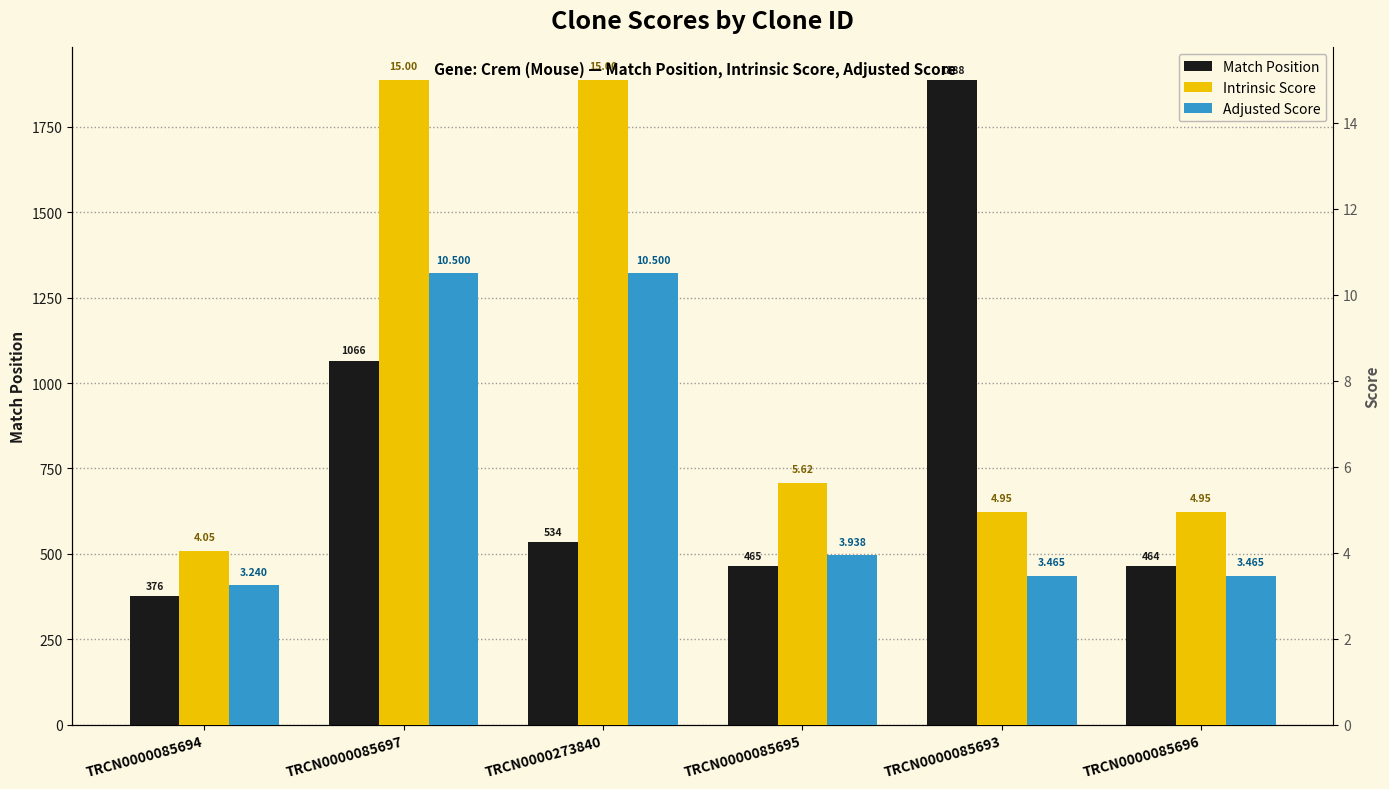

What is the total value across all series at TRCN0000085694?

383.3